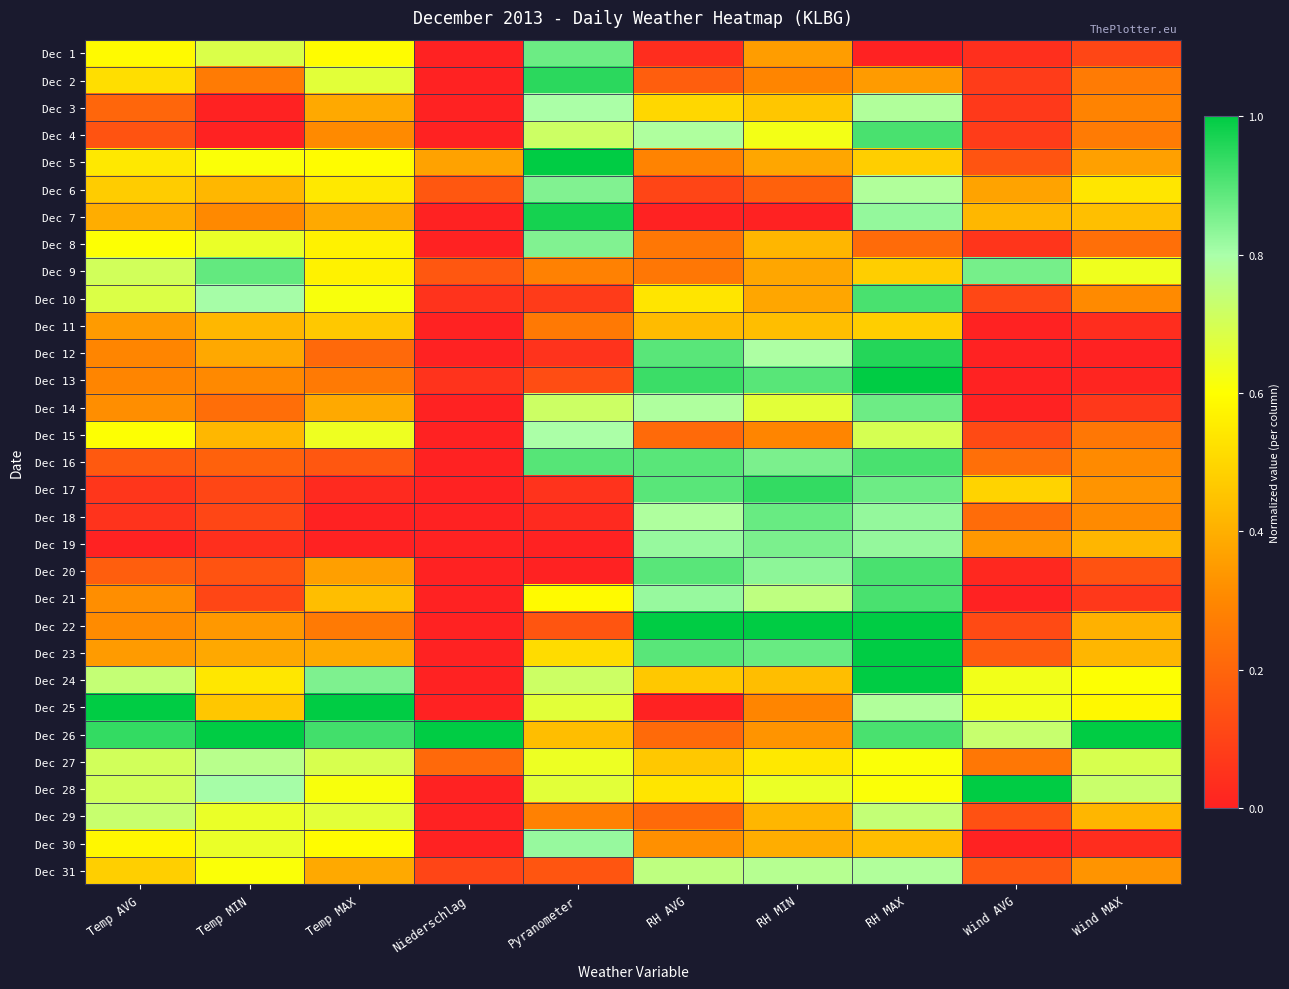

Which series has the largest total across all categories?

Dec 26